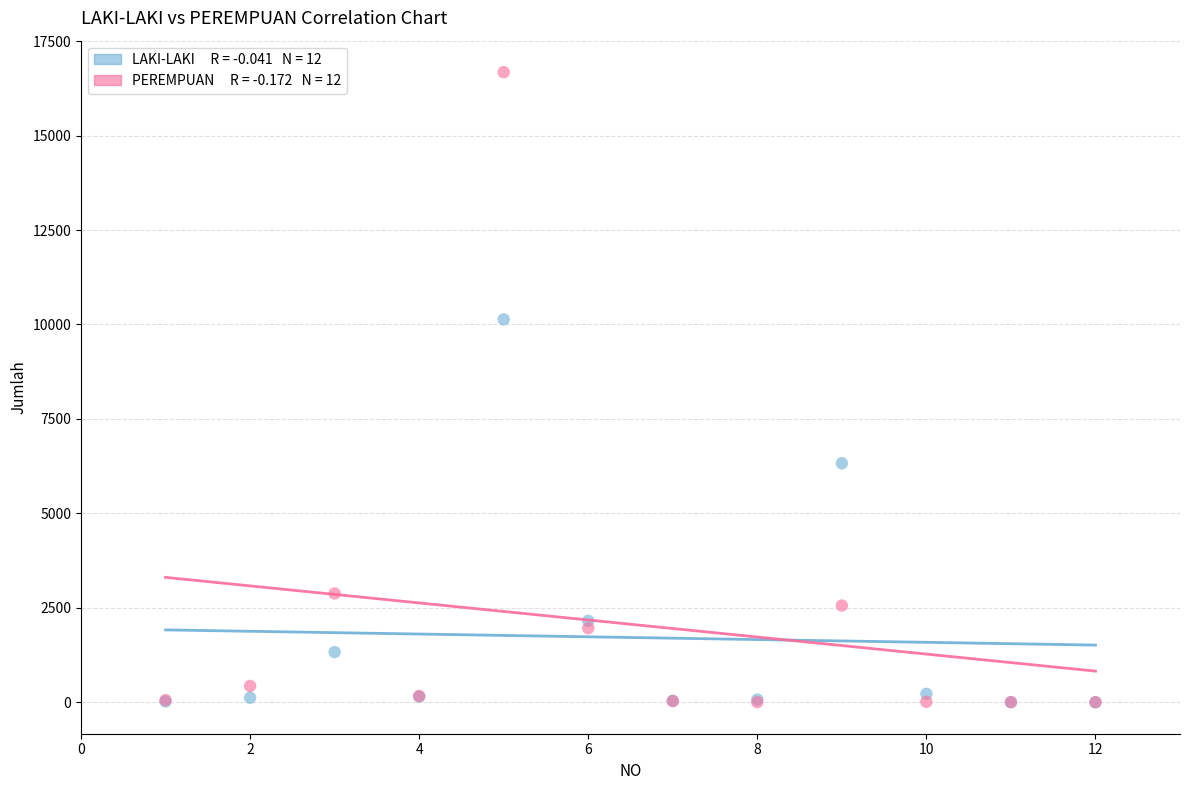

Across all series, what Y value is closest to 8339?

10135